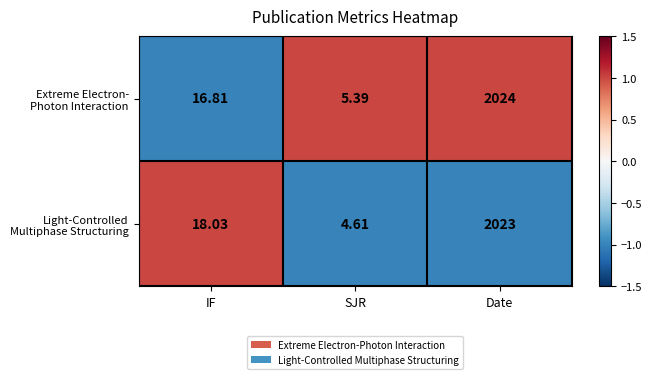

Which category has the highest value across all series?

Date